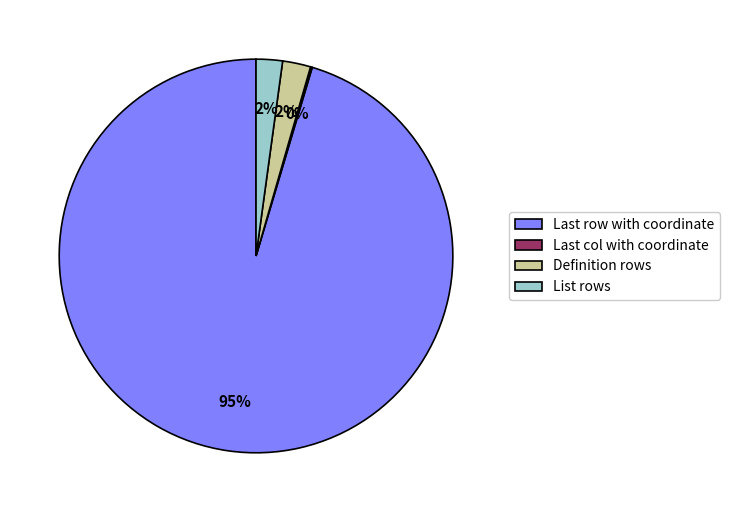

To the nearest percent, what is the average slice percentage?

25%